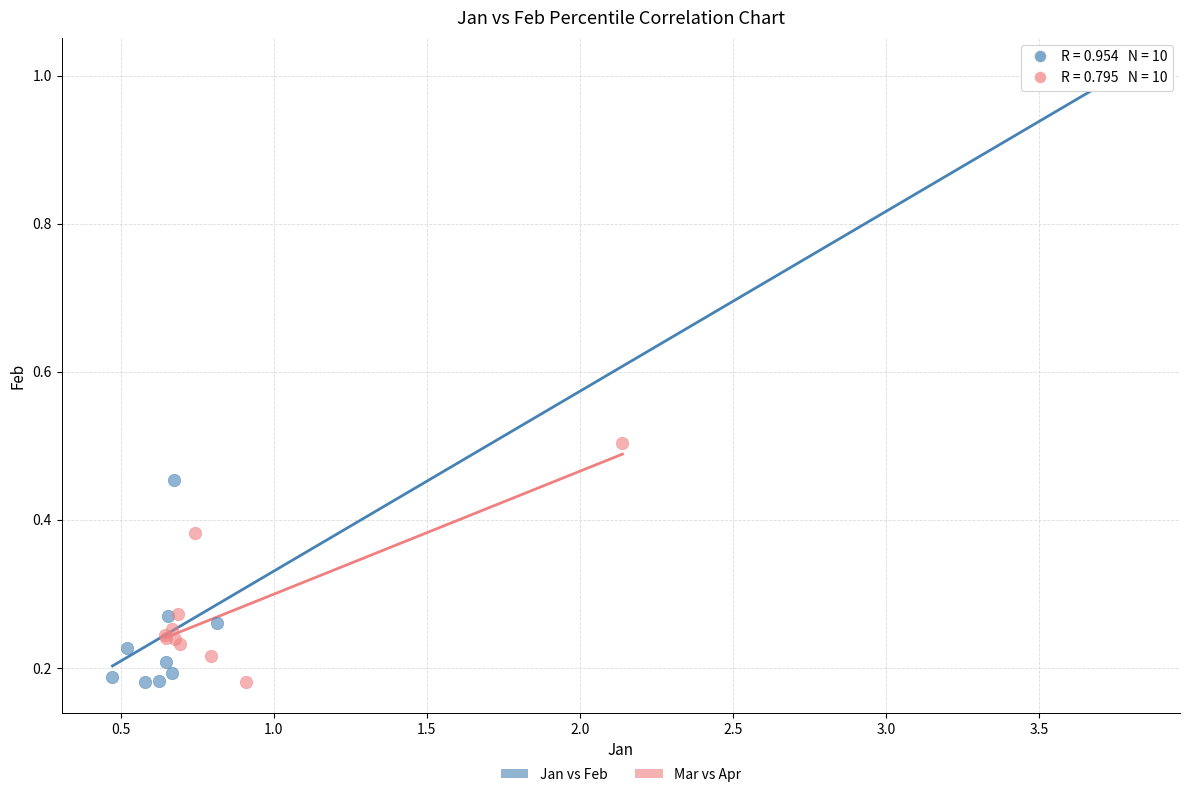

Which series reaches the maximum Y coordinate?

Jan vs Feb